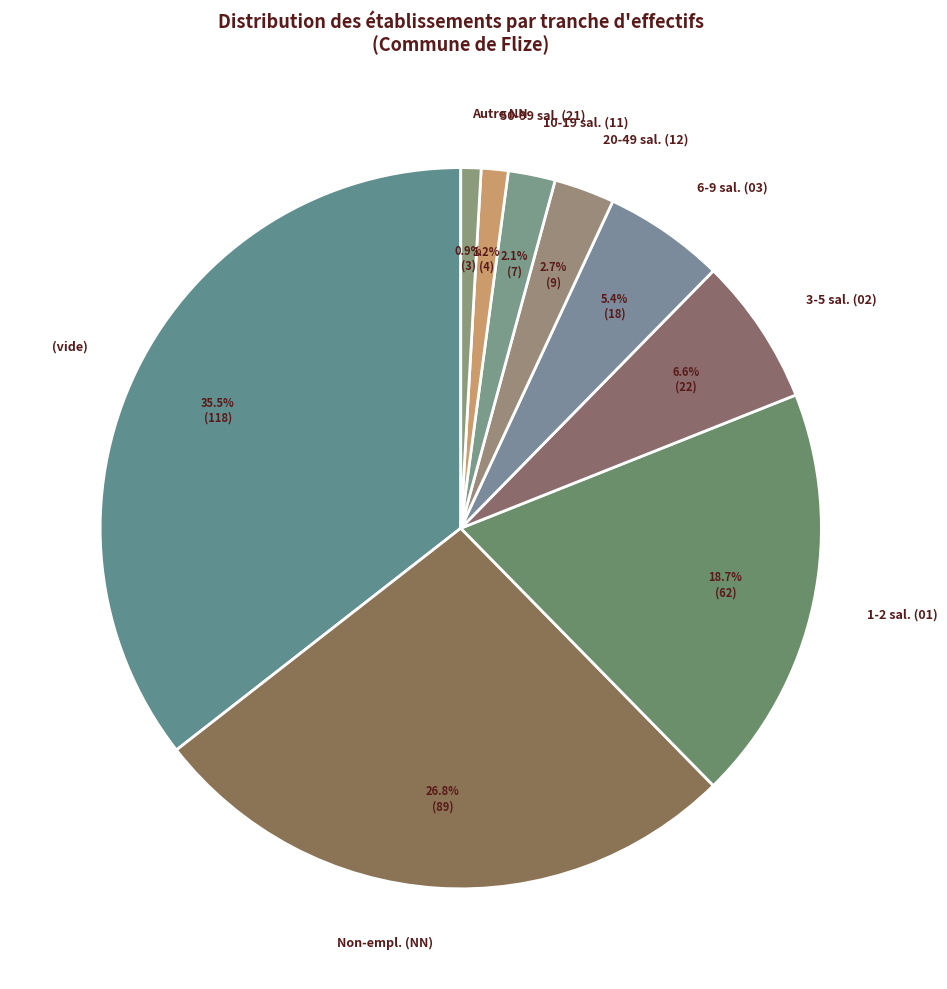

How much of the chart is everything except 1-2 sal. (01)?

81.3%